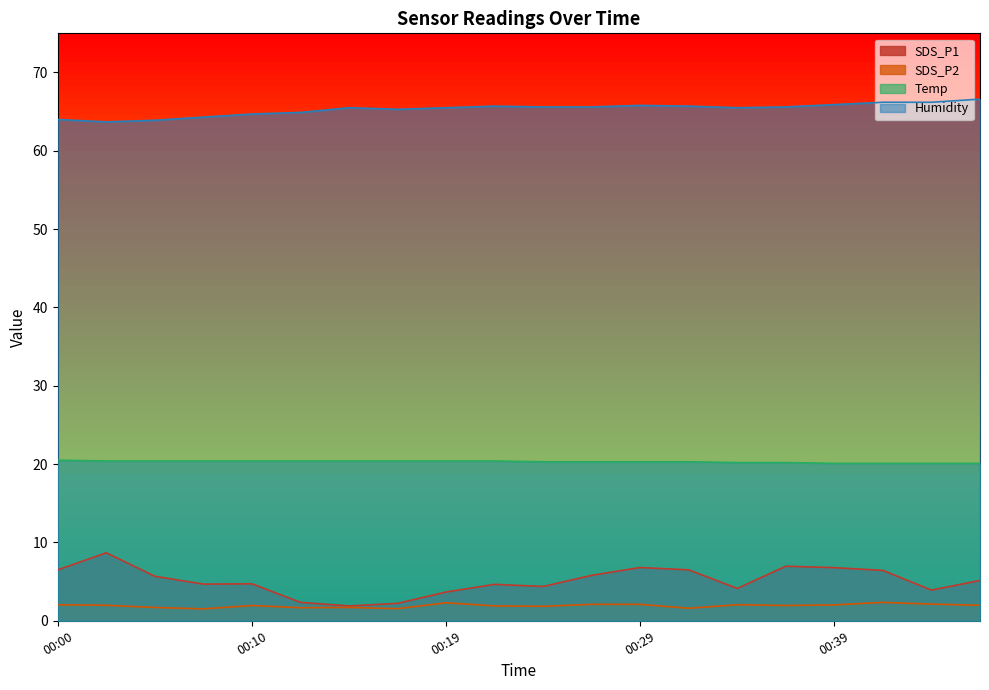

What are all the series names shown in the legend?

SDS_P1, SDS_P2, Temp, Humidity